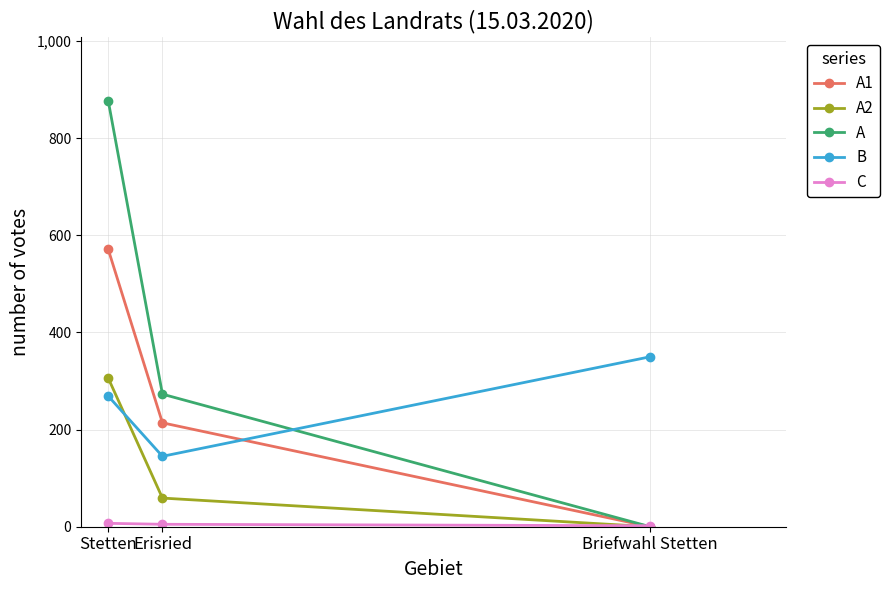

What is the maximum value for A2?

306